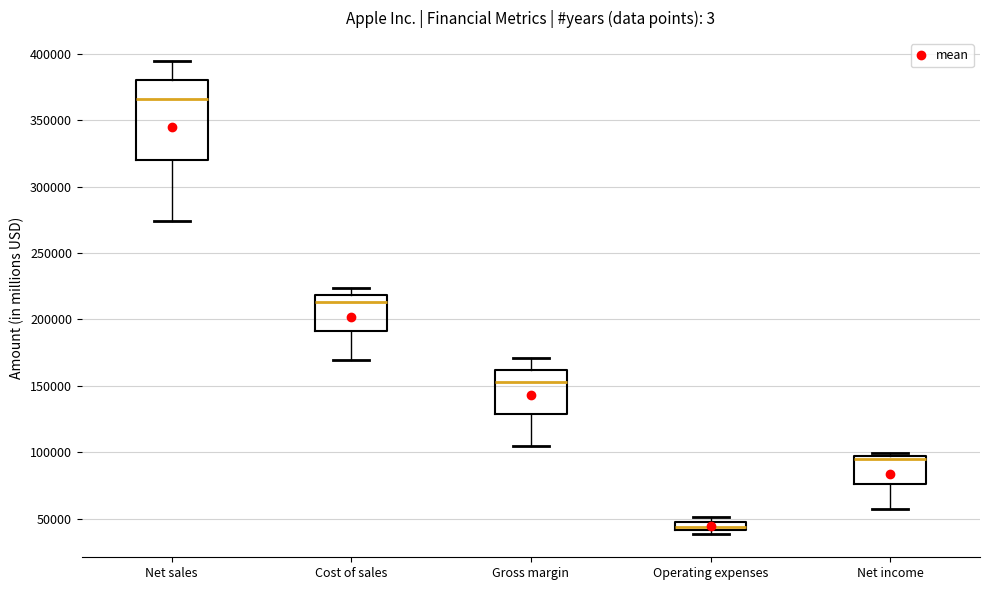

Which box has the lowest median line?

Operating expenses